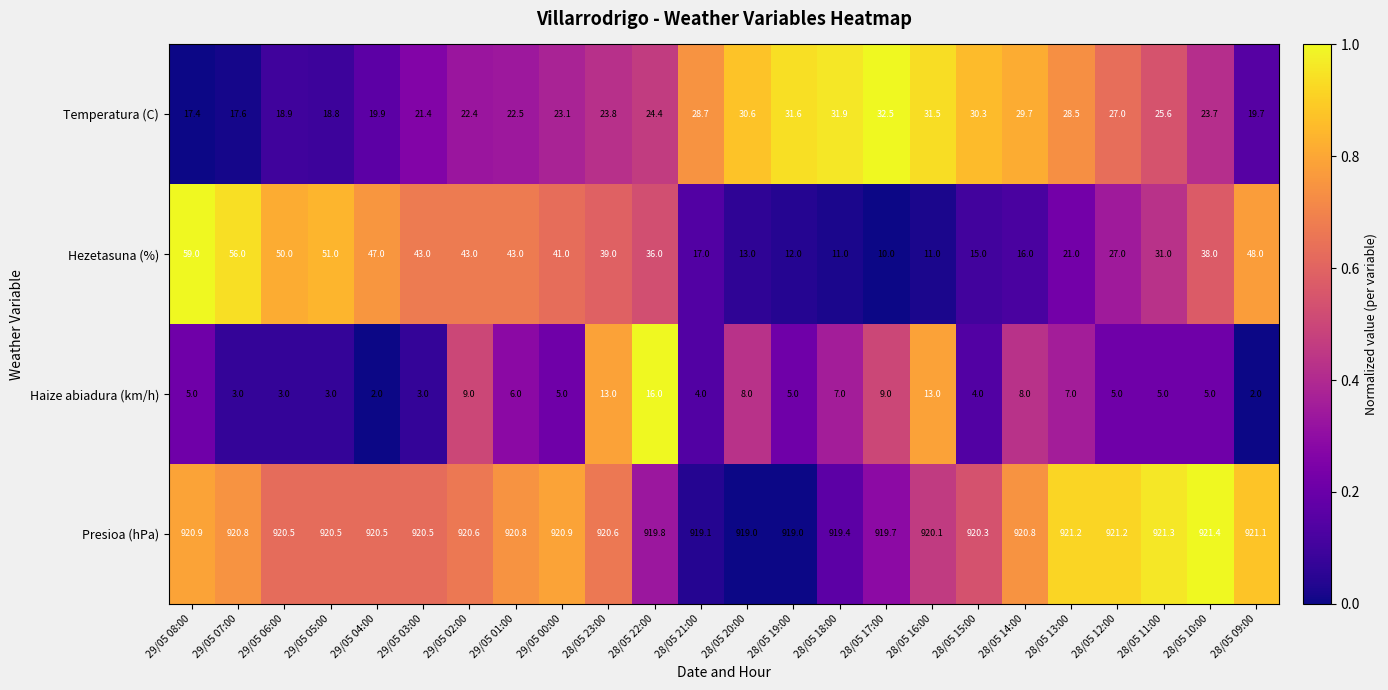

Count the number of categories in the chart.

24